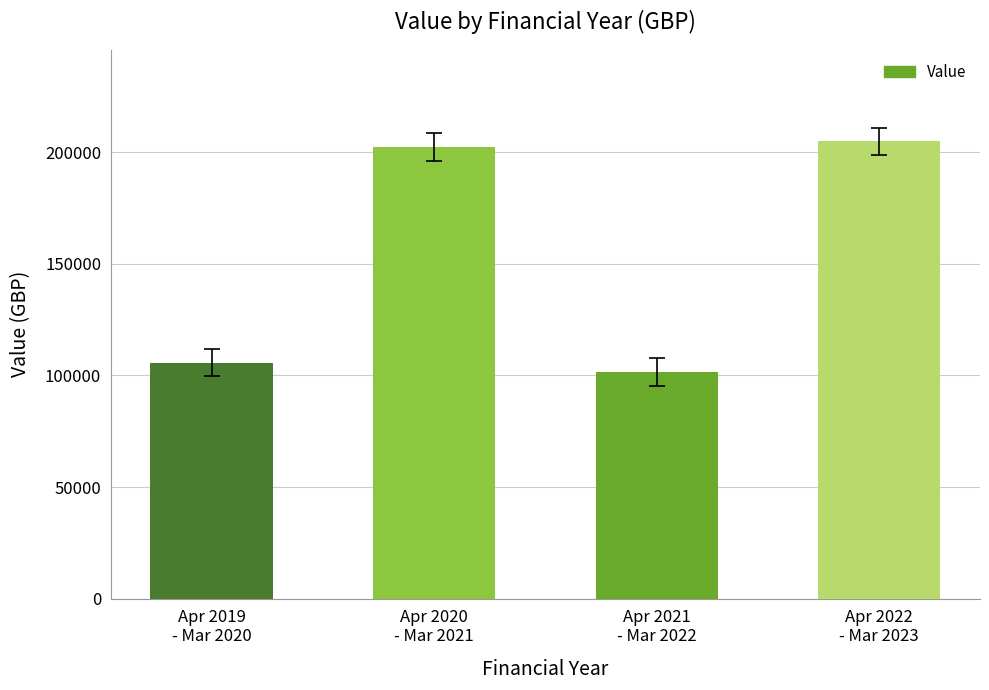

Rank the categories by value from lowest to highest.

Apr 2021
- Mar 2022, Apr 2019
- Mar 2020, Apr 2020
- Mar 2021, Apr 2022
- Mar 2023